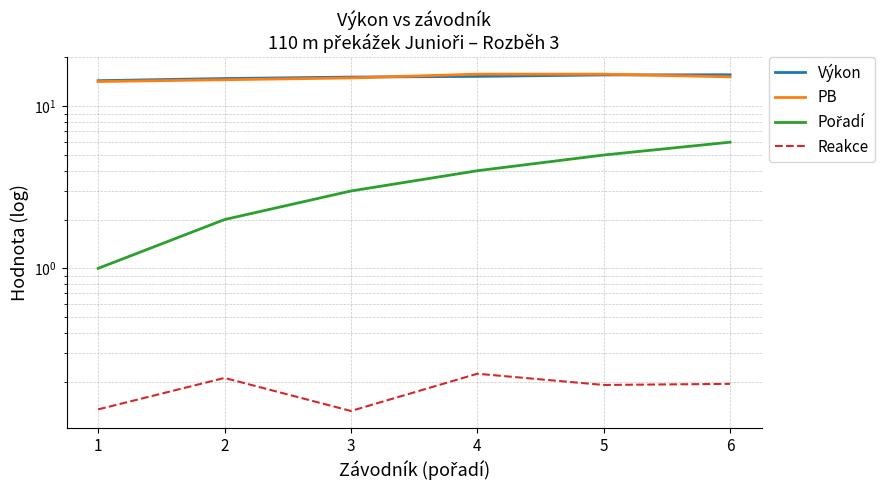

What is the spread (max minus min) of values at 3?

15.0